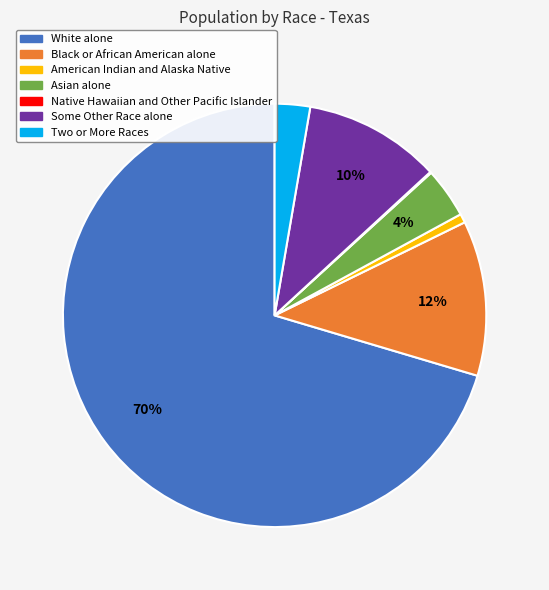

True or false: Two or More Races accounts for 12% of the total.

False